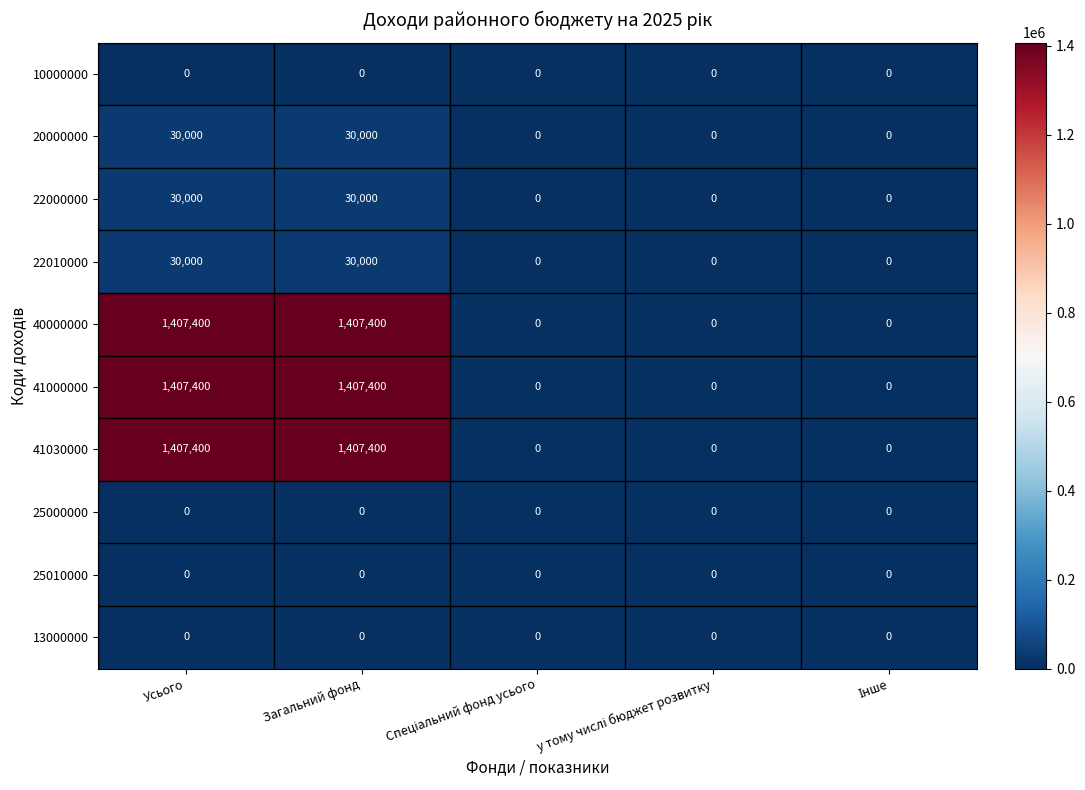

What is the total value across all series at Усього?

4312200